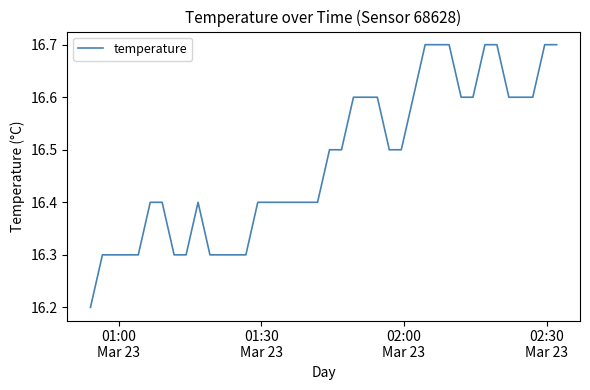

What is the smallest value displayed?

16.2